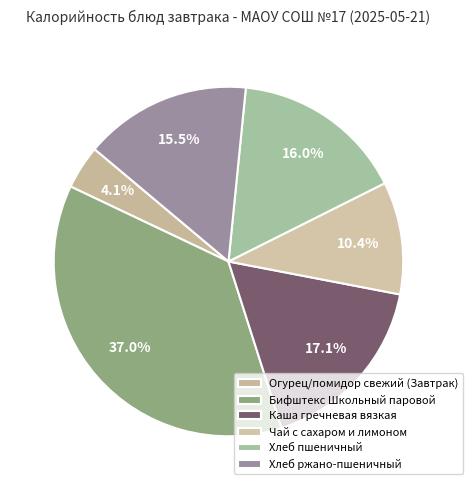

Combined, what portion of the pie is Каша гречневая вязкая and Хлеб пшеничный?

33.1%